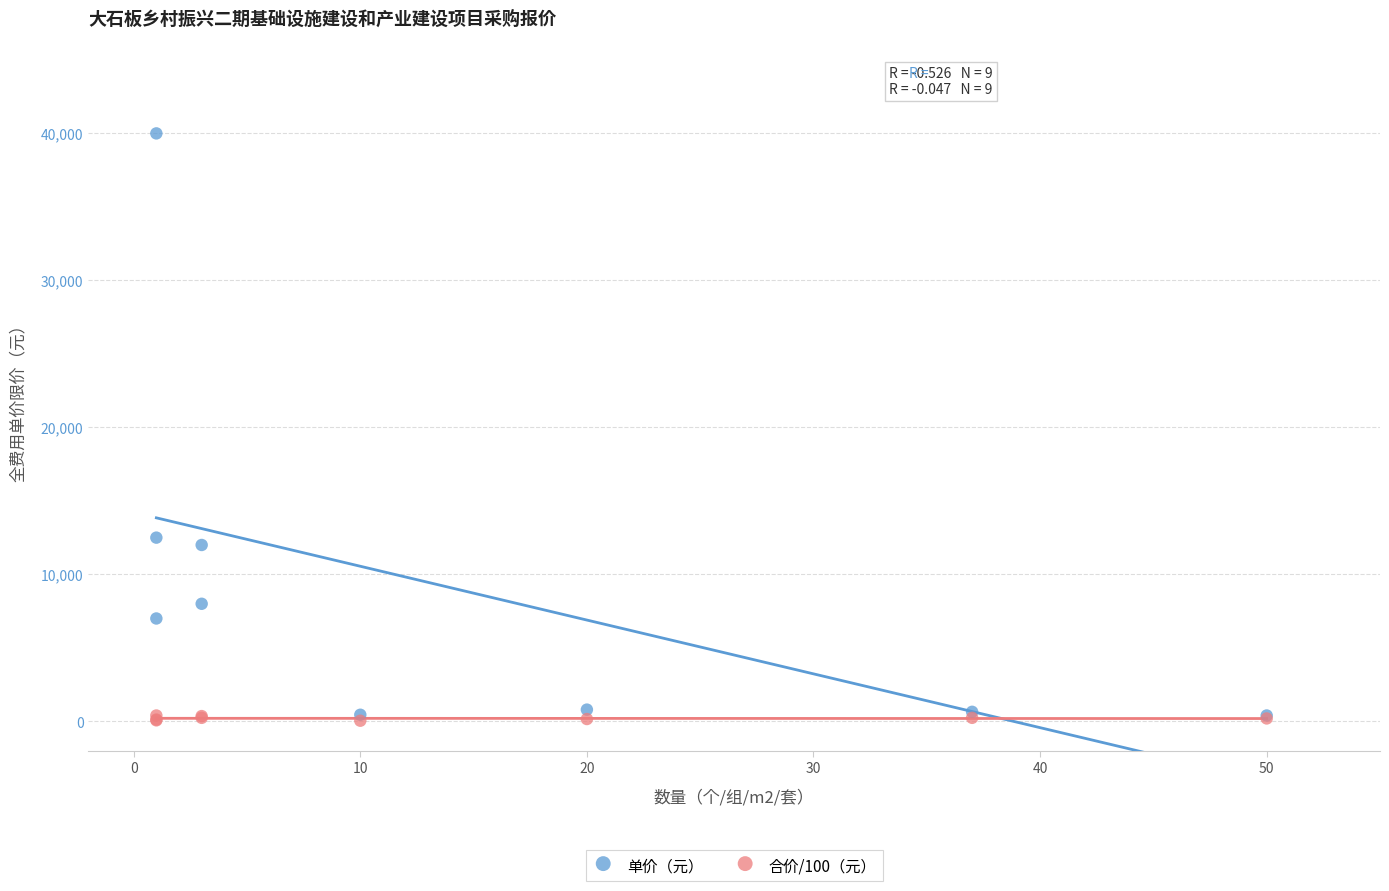

In the 单价（元） series, what Y value is closest to 20200?

12500.0